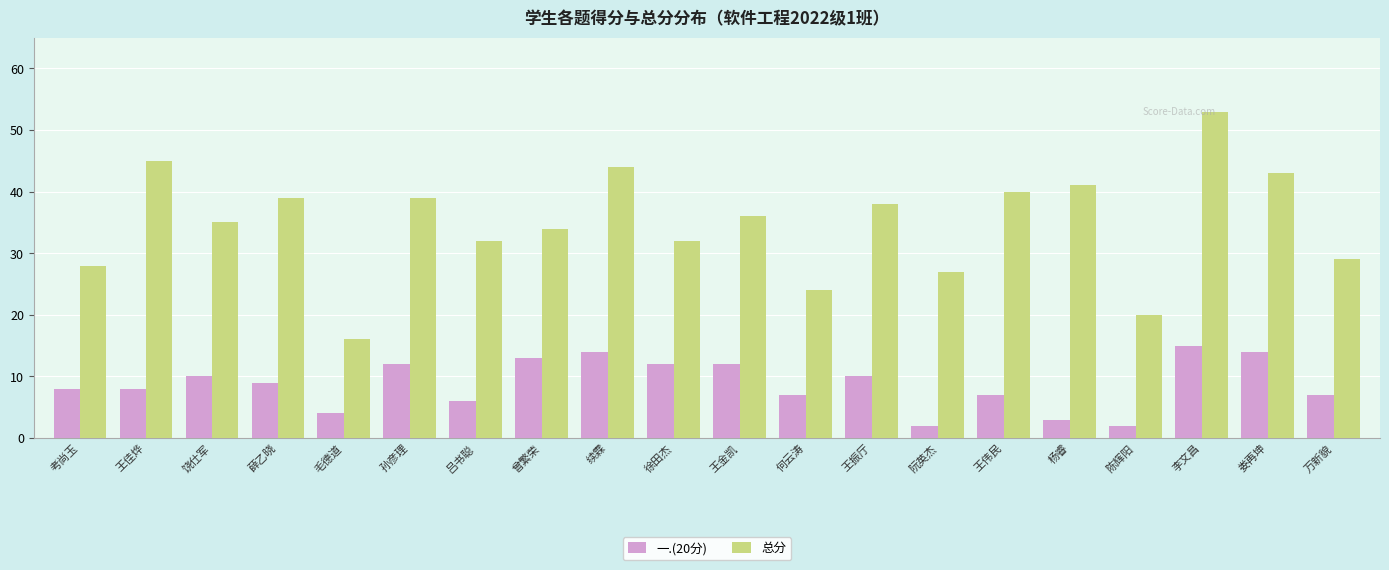

What is the difference between the maximum and minimum values in the 一.(20分) series?

13